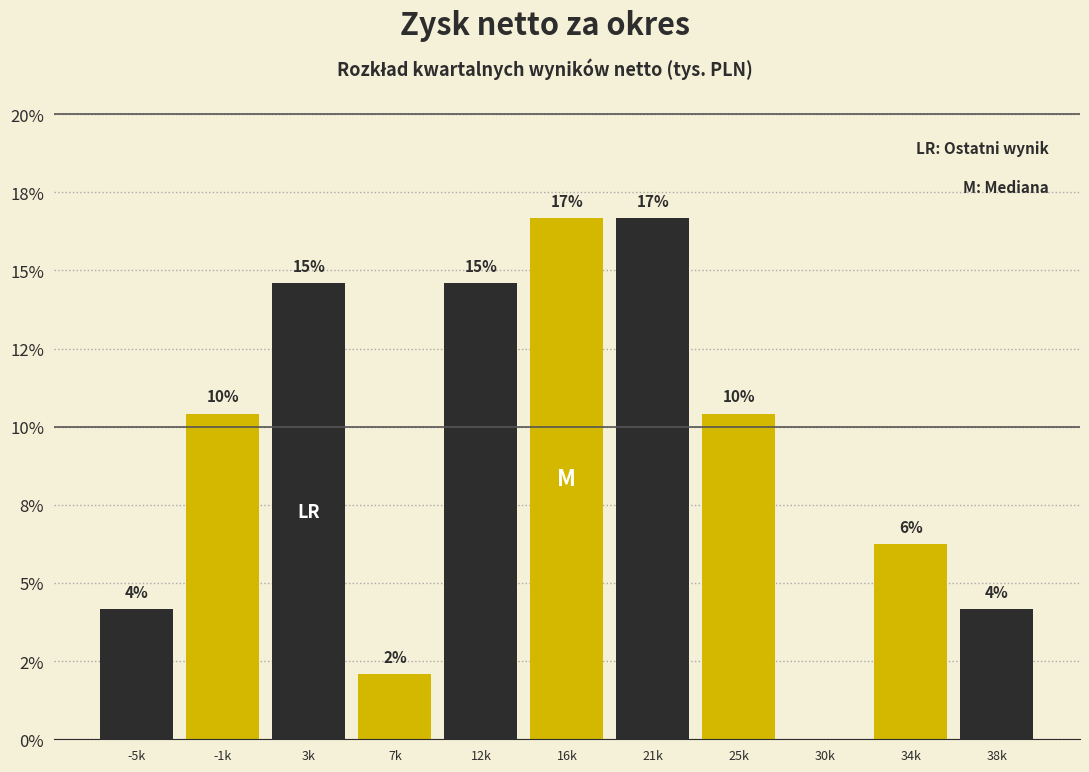

Are the bars horizontal?

No